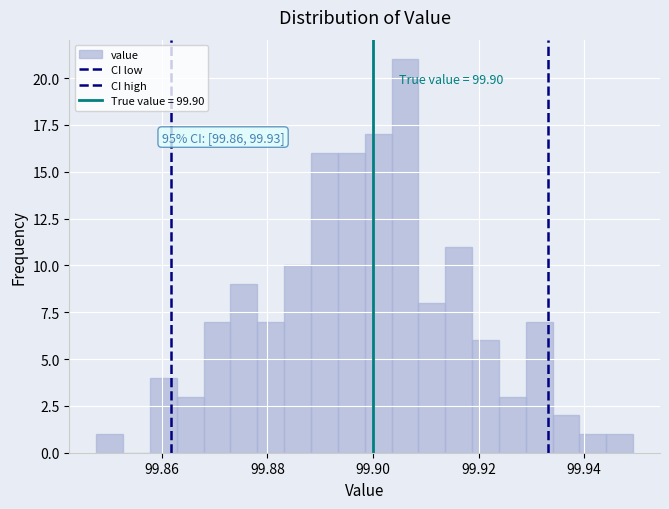

Read against the x-axis, roughly where is the centre of the tallest bar?

99.906